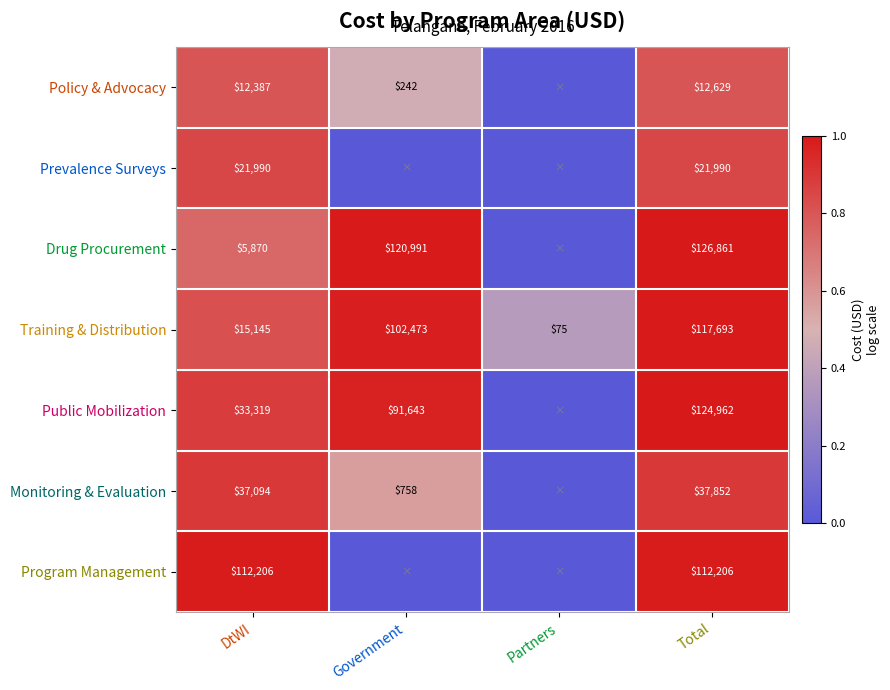

The value of Monitoring & Evaluation at Government is 1274. True or false?

False